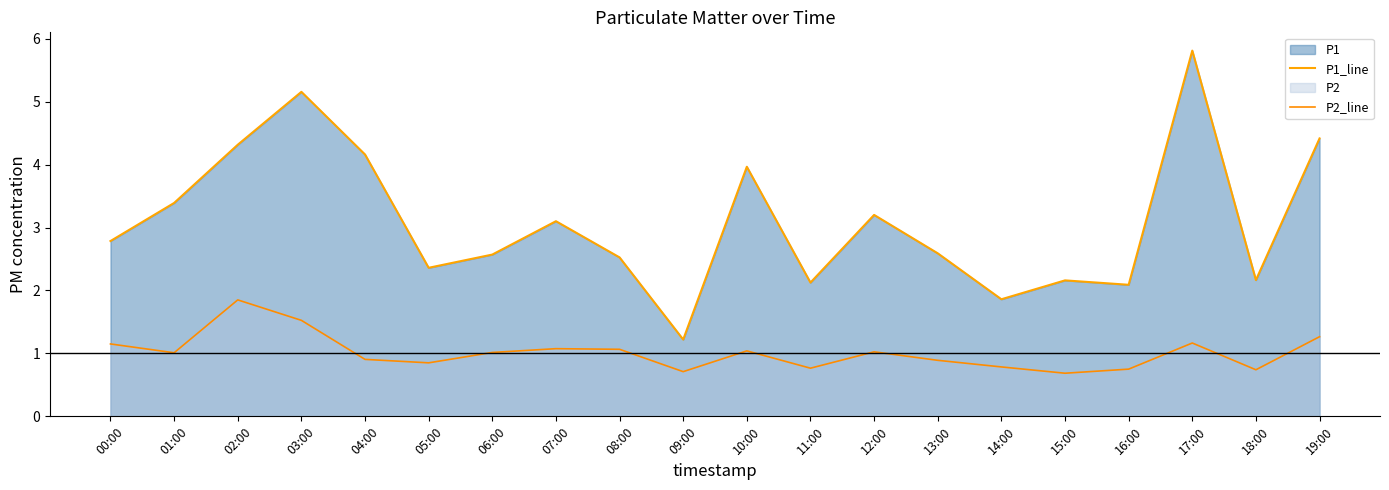

What is the greatest value displayed?

5.8